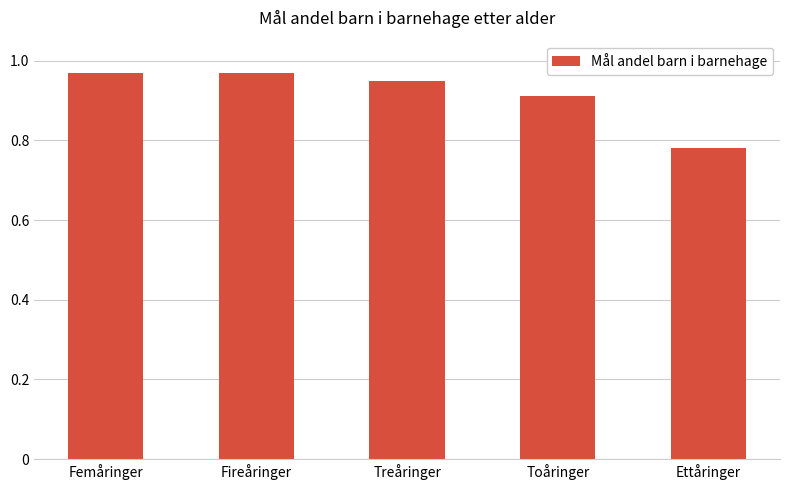

Between Treåringer and Toåringer, which is larger?

Treåringer